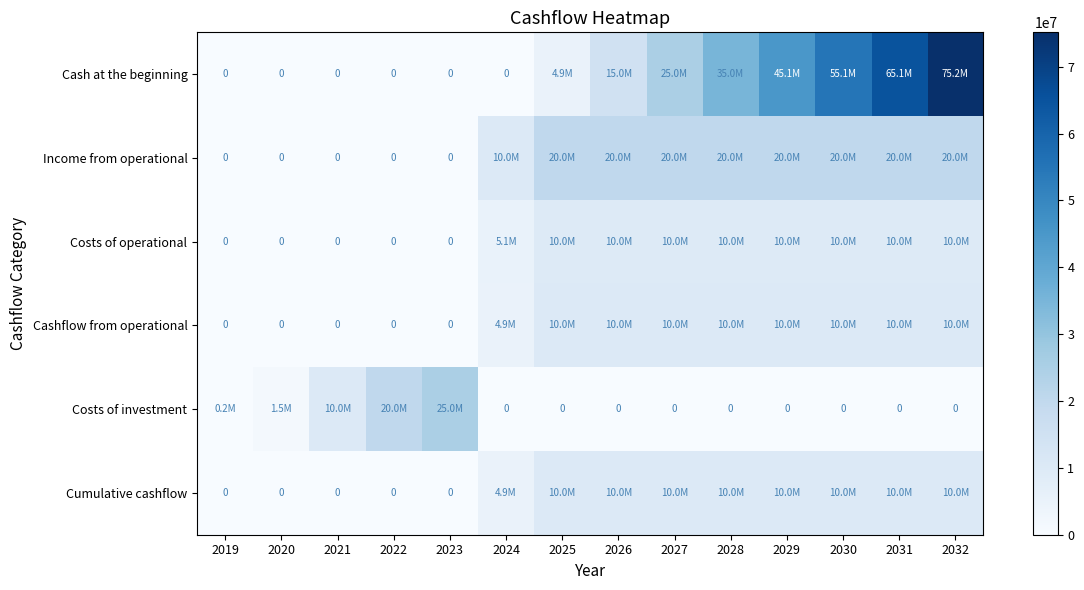

Which series changed the most between 2023 and 2025?

Costs of investment